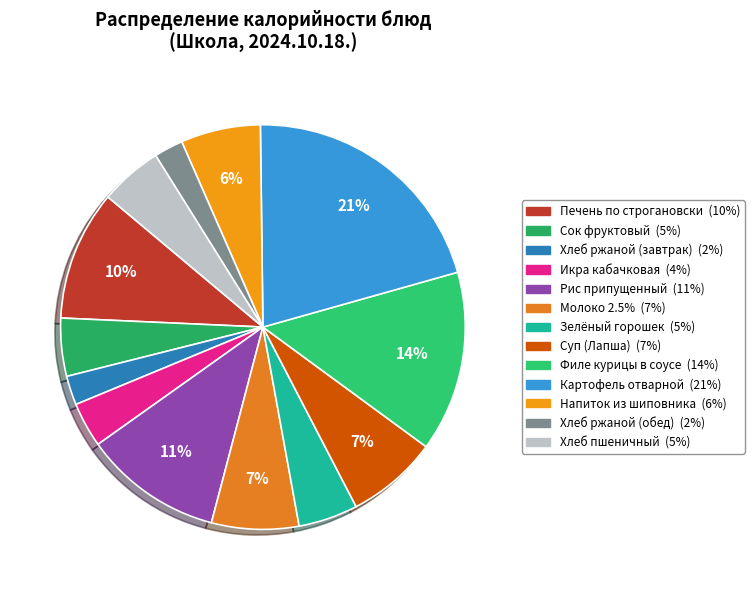

Rank the categories by value from lowest to highest.

Хлеб ржаной (завтрак), Хлеб ржаной (обед), Икра кабачковая, Сок фруктовый, Зелёный горошек, Хлеб пшеничный, Напиток из шиповника, Молоко 2.5%, Суп (Лапша), Печень по строгановски, Рис припущенный, Филе курицы в соусе, Картофель отварной